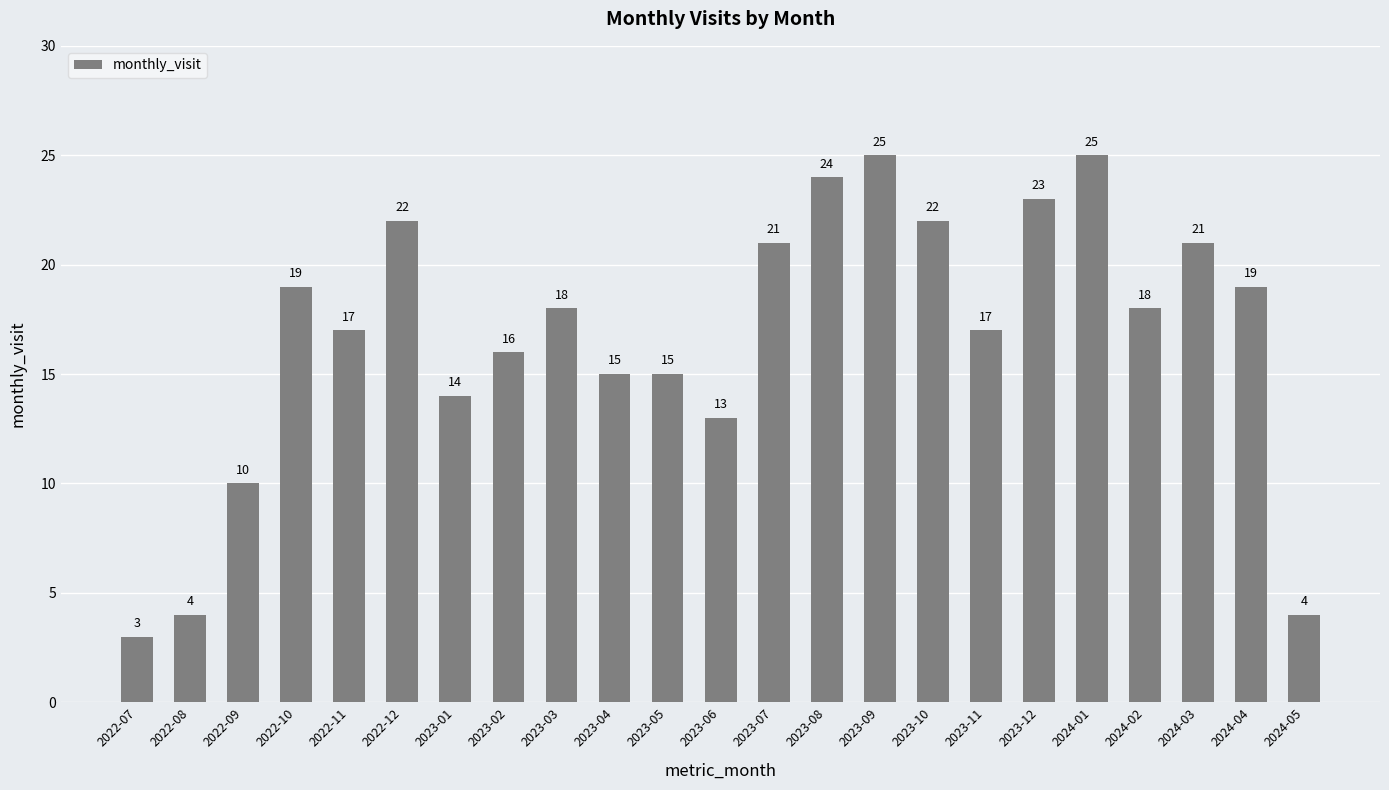

What is the change in value from 2022-10 to 2023-09?

+6